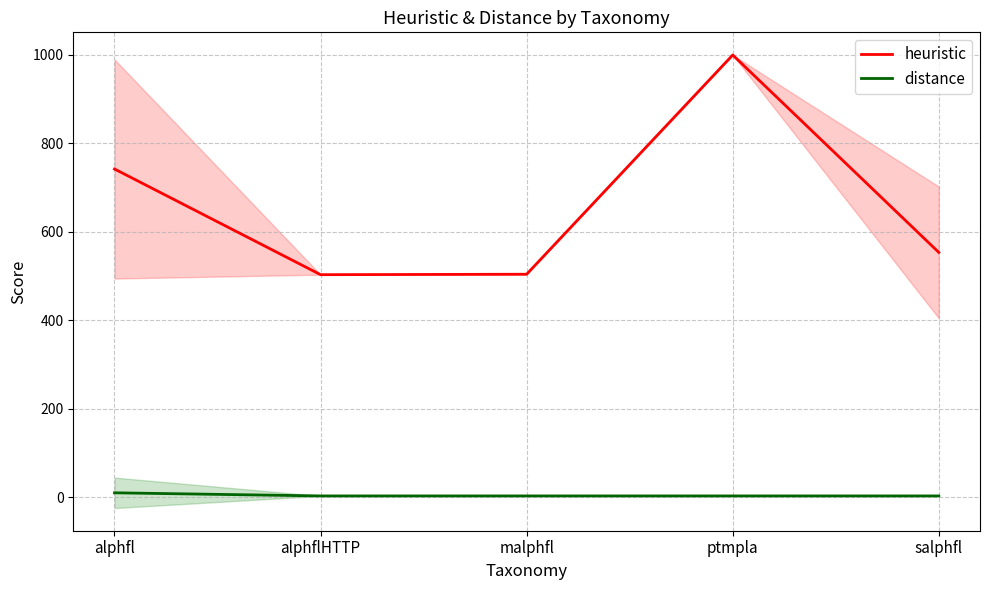

What is the maximum value shown in the chart?

999.0